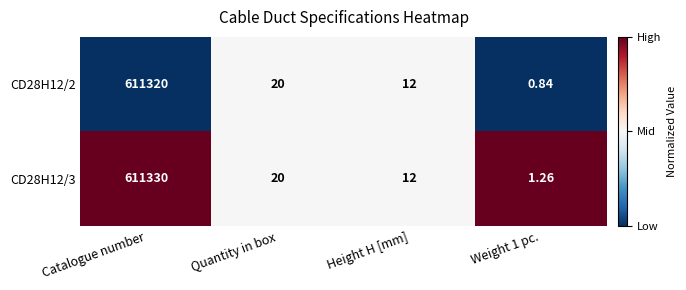

Where does the CD28H12/3 series first go above 20?

Catalogue number